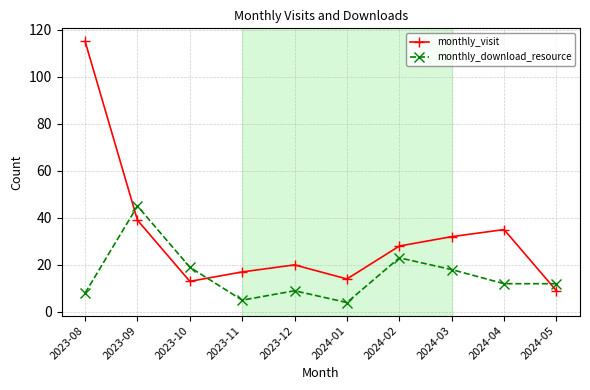

How many data points does each series have?

10